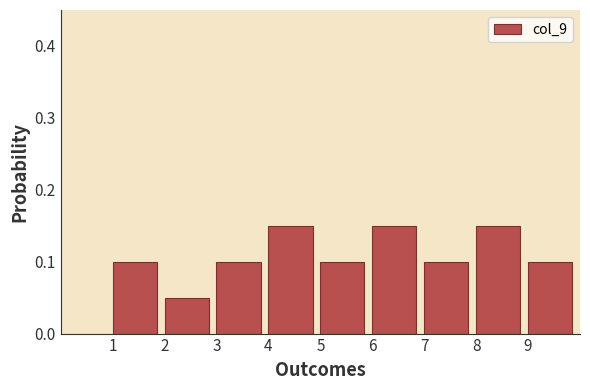

Reading left to right, list every bar in this chart as the range it spans on the x-axis followed by its height. The values are not printed on the chart, so give them approximately, as read against the axis.

1 to 2: 0.10
2 to 3: 0.05
3 to 4: 0.10
4 to 5: 0.15
5 to 6: 0.10
6 to 7: 0.15
7 to 8: 0.10
8 to 9: 0.15
9 to 10: 0.10